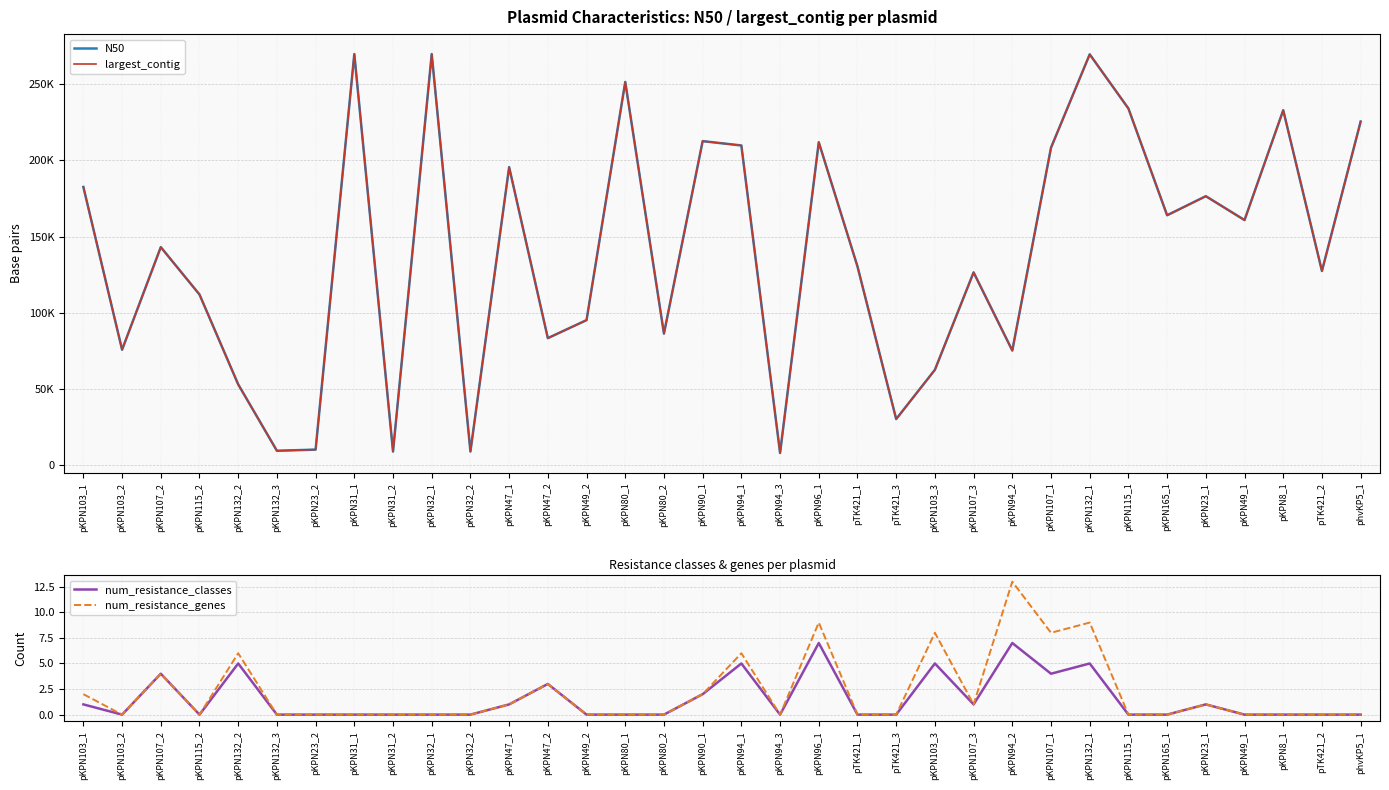

Does the chart have visible grid lines?

Yes